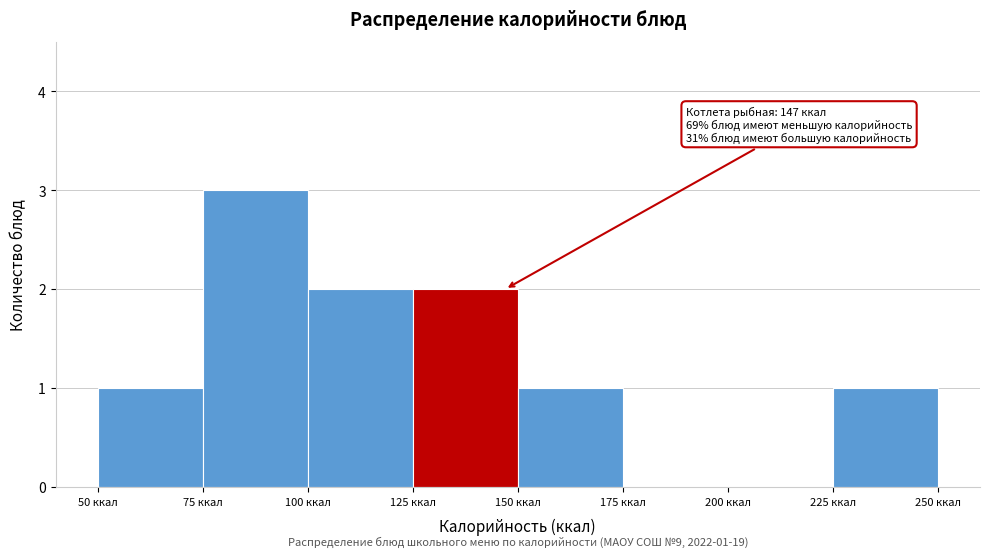

Over which range of the x-axis is the bar tallest?

75 to 100